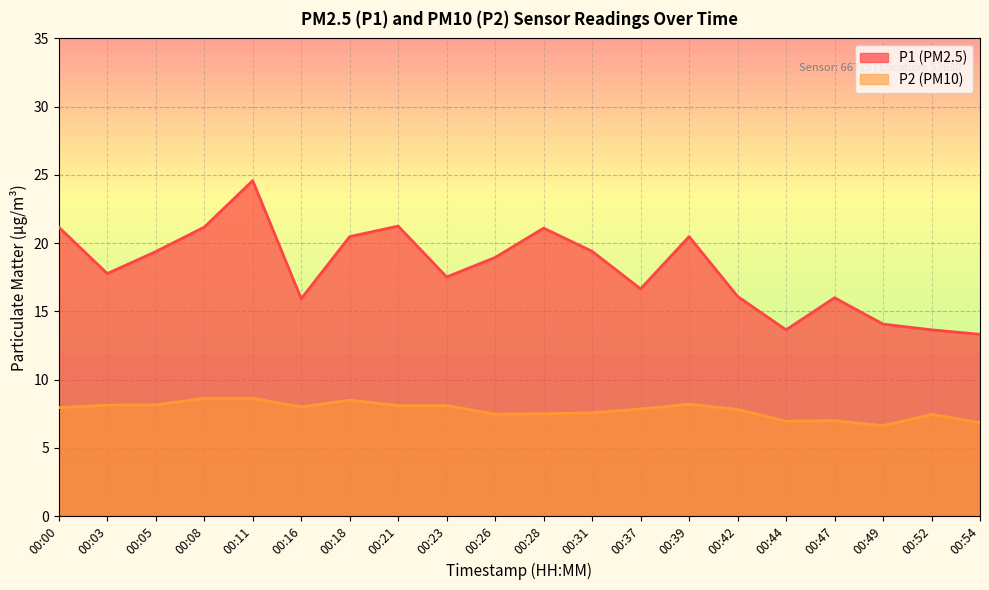

What is the sum of the P1 values at 00:05 and 00:47?

35.4